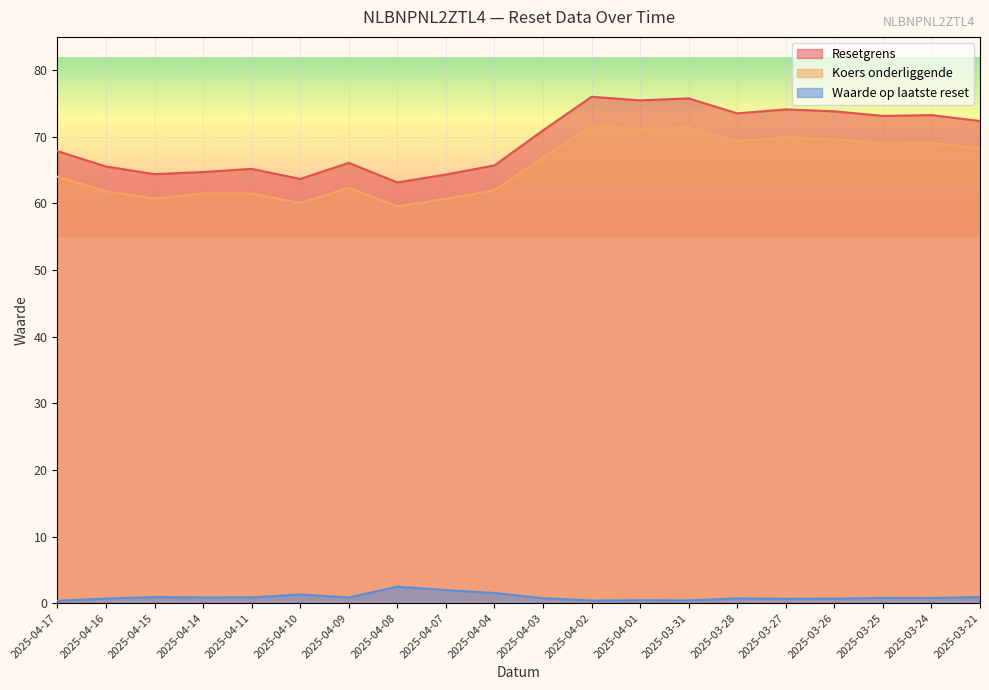

Reading left to right, transcribe all the data shown in this chart.

Resetgrens: 67.9	65.5	64.4	64.7	65.2	63.7	66.1	63.2	64.3	65.7	71.0	76.0	75.5	75.8	73.5	74.1	73.8	73.1	73.3	72.4
Koers onderliggende: 64.0	61.8	60.8	61.5	61.5	60.1	62.4	59.6	60.7	62.0	67.0	71.7	71.2	71.5	69.4	69.9	69.7	69.0	69.1	68.3
Waarde op laatste reset: 0.3	0.7	0.9	0.9	0.9	1.3	0.9	2.5	2.0	1.5	0.8	0.4	0.4	0.4	0.7	0.7	0.7	0.8	0.8	0.9